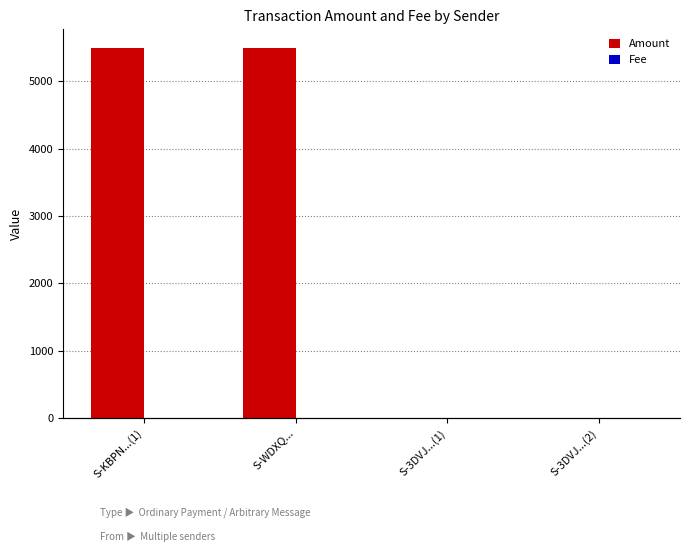

Which series has the largest total across all categories?

Amount